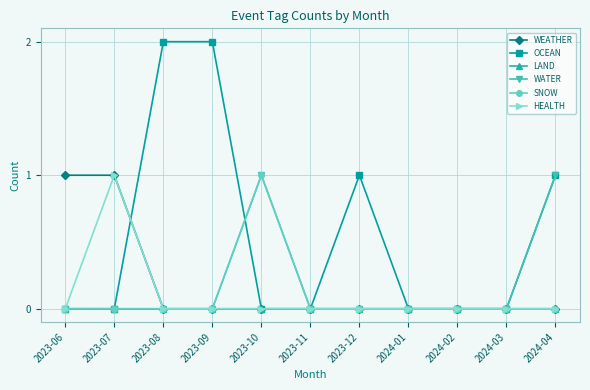

Reading left to right, what are all the values shown in this chart?

WEATHER: 1	1	0	0	0	0	0	0	0	0	0
OCEAN: 0	0	2	2	0	0	1	0	0	0	1
LAND: 0	0	0	0	0	0	0	0	0	0	0
WATER: 0	0	0	0	1	0	0	0	0	0	1
SNOW: 0	0	0	0	1	0	0	0	0	0	0
HEALTH: 0	1	0	0	0	0	0	0	0	0	0